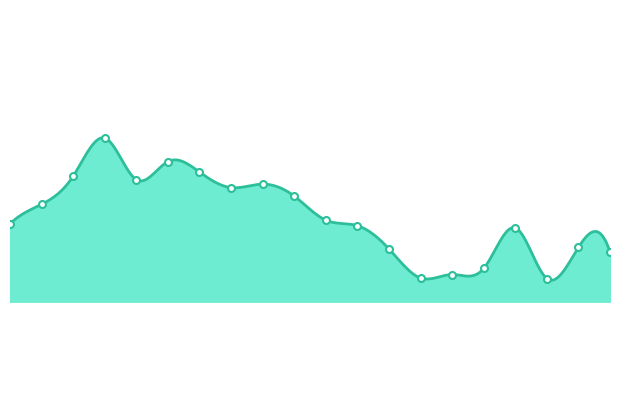

What is the label of the 19th point from the right?

01:00